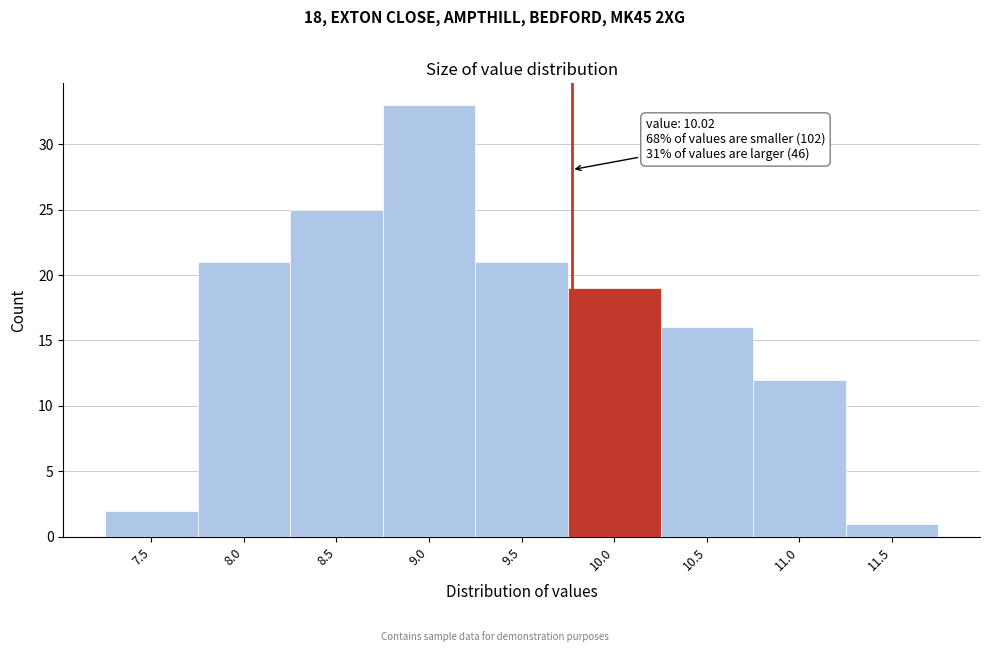

Reading left to right, what are all the values shown in this chart?

7.5=2	8.0=21	8.5=25	9.0=33	9.5=21	10.0=19	10.5=16	11.0=12	11.5=1